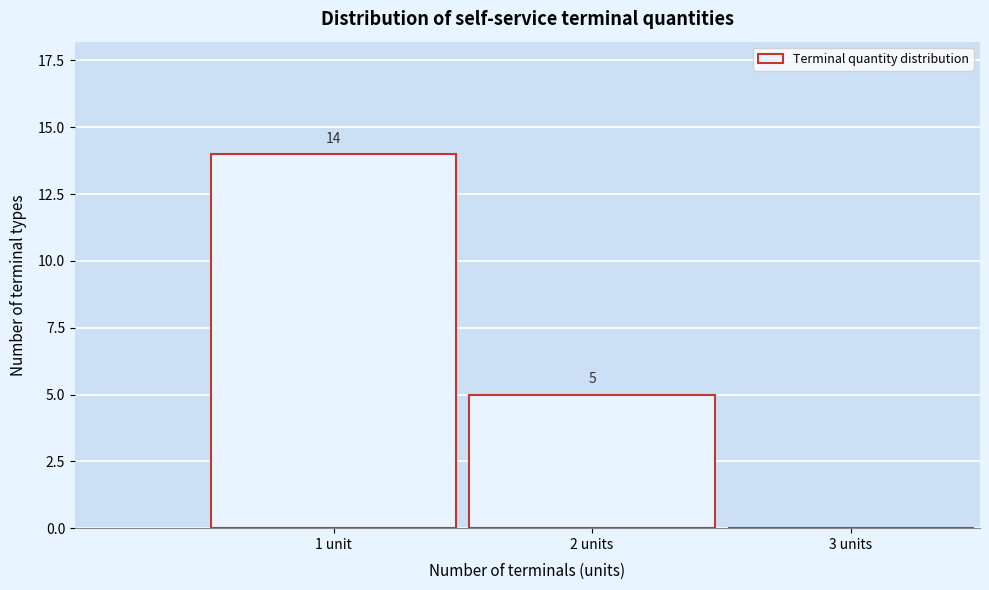

Reading right to left, what are all the values shown in this chart?

3 units=0	2 units=5	1 unit=14